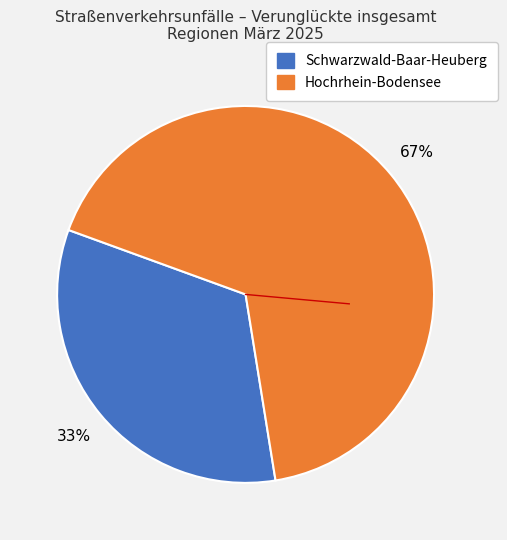

Approximately how many times larger is the value at Schwarzwald-Baar-Heuberg compared to Hochrhein-Bodensee?

0.5